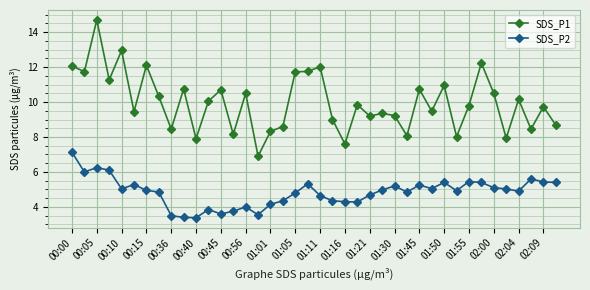

How many lines are shown in the chart?

2